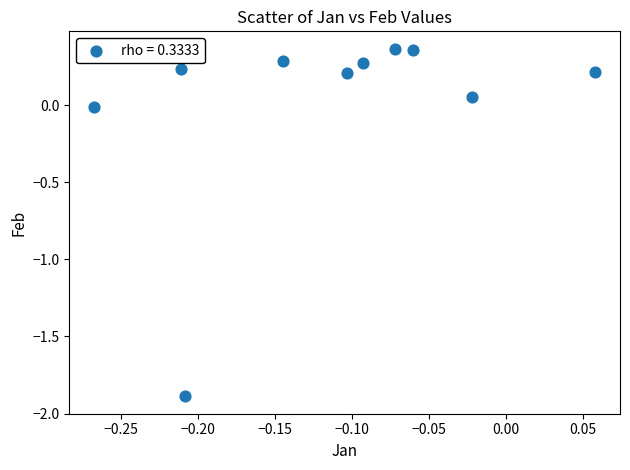

What is the range of Y values (max minus min)?

2.3